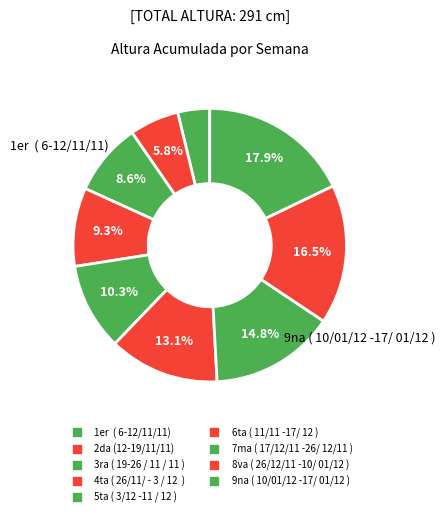

Which slice is the smallest?

1er  ( 6-12/11/11)